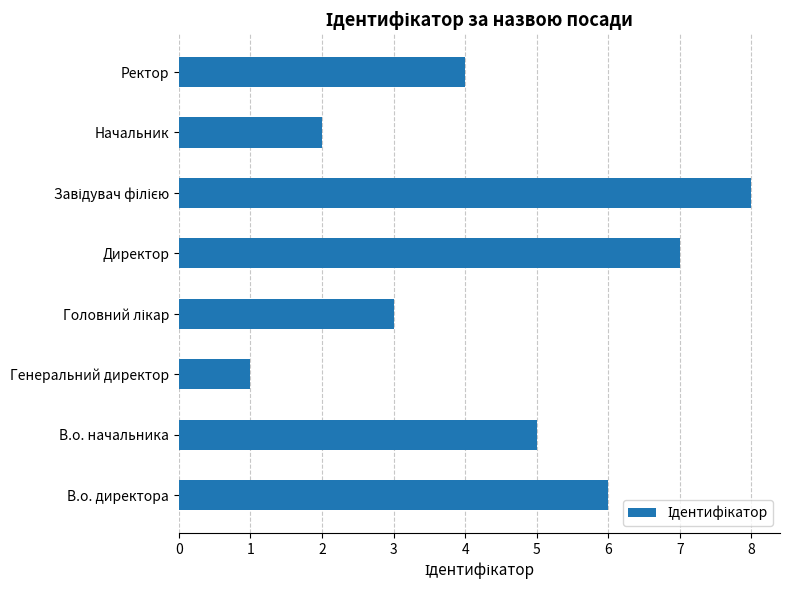

True or false: the data shows 10 at Директор.

False